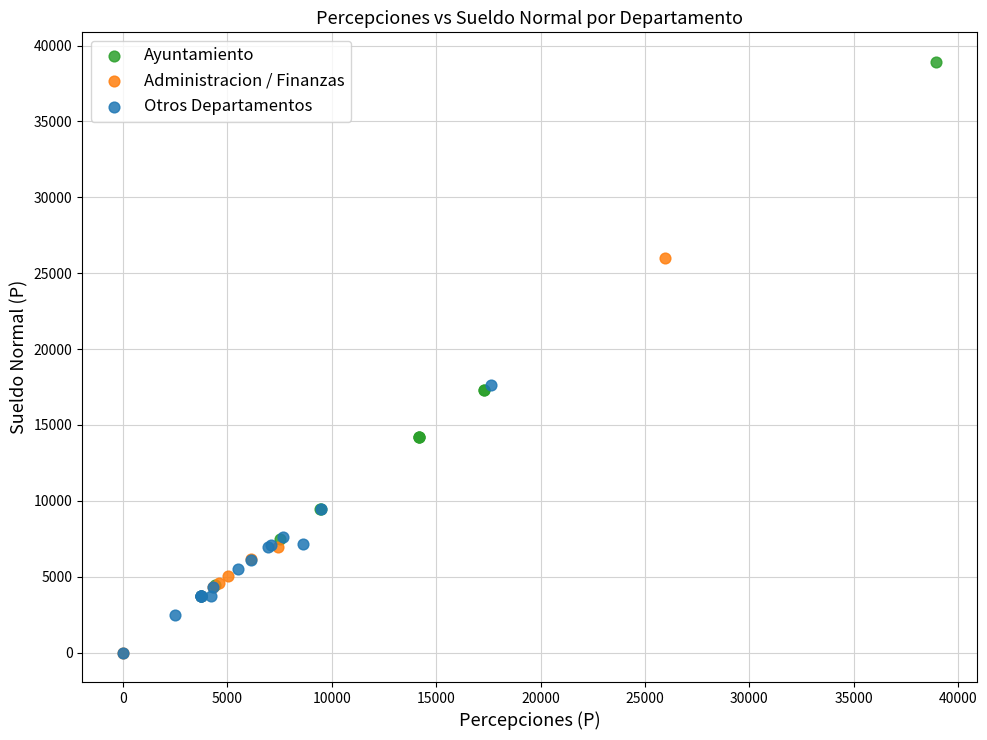

Which series has the largest Y range (max minus min)?

Ayuntamiento